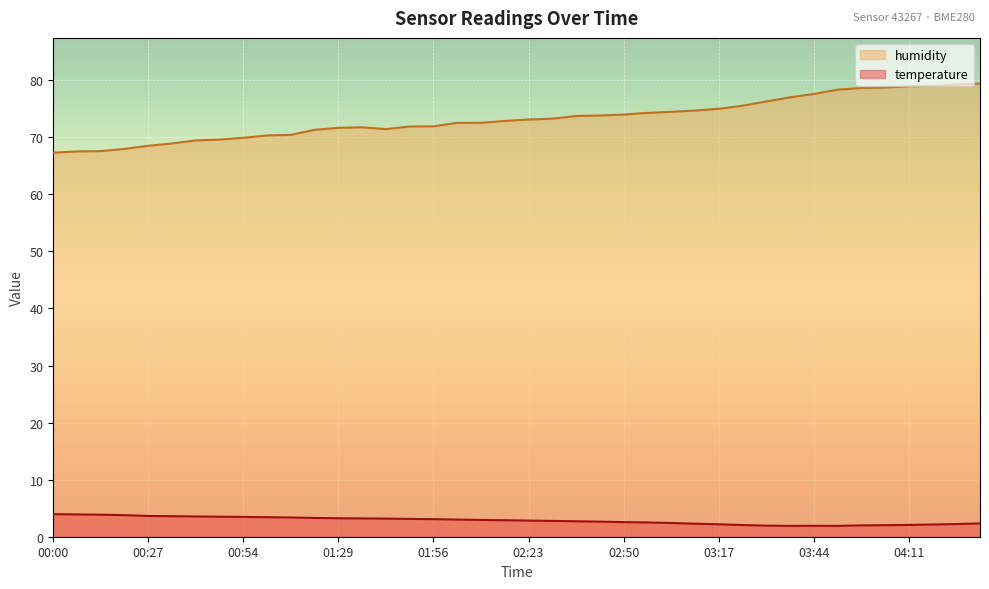

Between 01:07 and 00:54, which is larger?

00:54